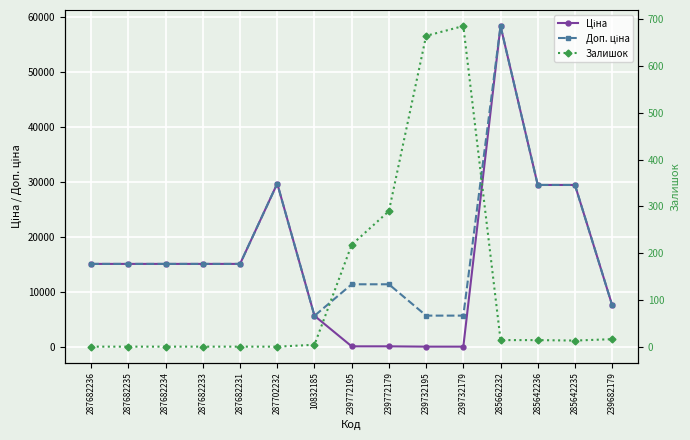

Reading left to right, transcribe all the data shown in this chart.

Ціна: 287682236=15120.0	287682235=15120.0	287682234=15120.0	287682233=15120.0	287682231=15120.0	287702232=29747.2	10832185=5673.8	239772195=114.1	239772179=114.1	239732195=57.0	239732179=57.0	285662232=58426.5	285642236=29491.5	285642235=29491.5	239682179=7596.5
Доп. ціна: 287682236=15120.0	287682235=15120.0	287682234=15120.0	287682233=15120.0	287682231=15120.0	287702232=29747.2	10832185=5673.8	239772195=11410.0	239772179=11410.0	239732195=5705.0	239732179=5705.0	285662232=58426.5	285642236=29491.5	285642235=29491.5	239682179=7596.5
Залишок: 287682236=0.0	287682235=0.0	287682234=0.0	287682233=0.0	287682231=0.0	287702232=0.0	10832185=4.0	239772195=218.0	239772179=290.0	239732195=665.0	239732179=686.0	285662232=14.0	285642236=14.0	285642235=13.0	239682179=16.0